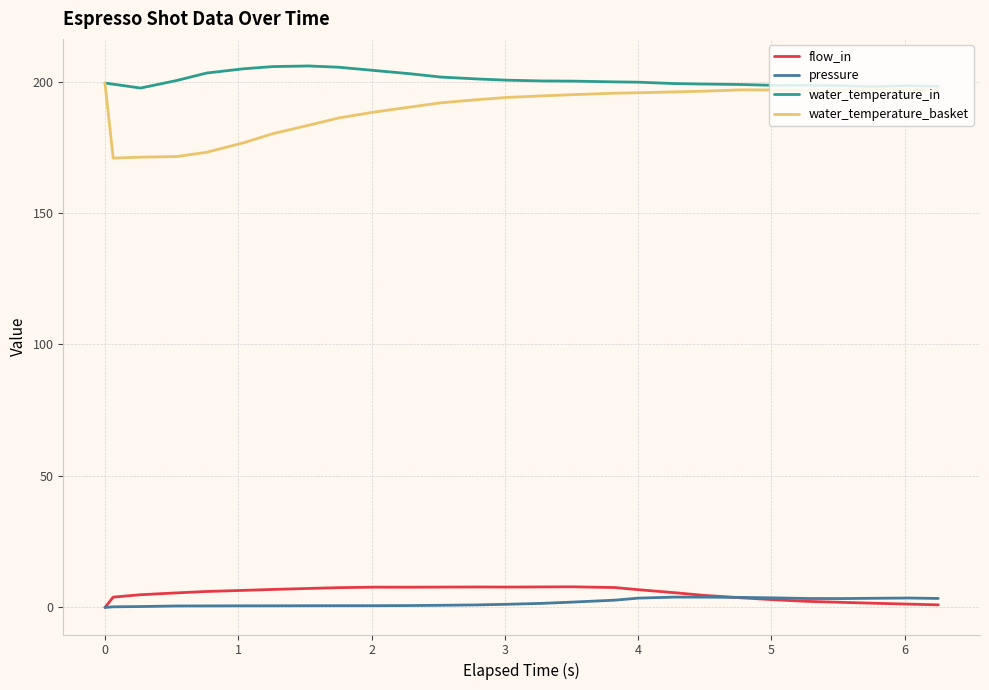

True or false: water_temperature_in and flow_in cross at least once.

False